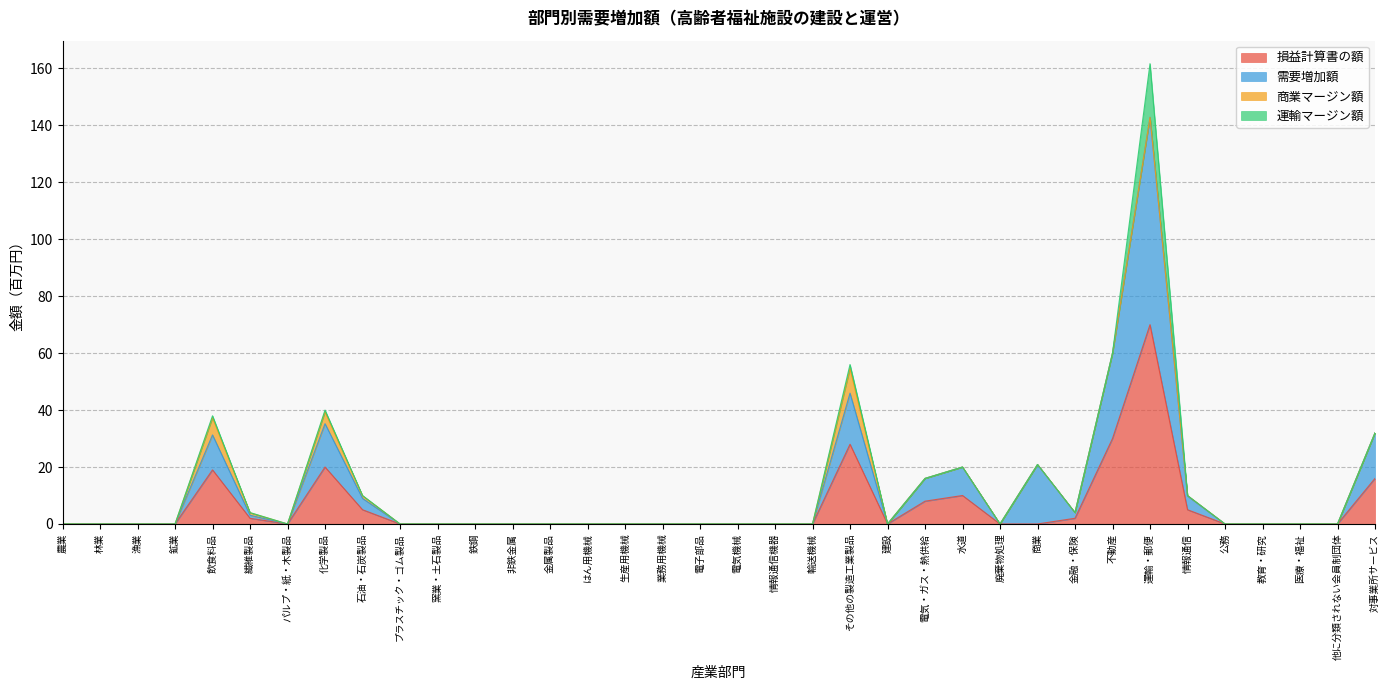

Where is the first local minimum for 損益計算書の額?

パルプ・紙・木製品